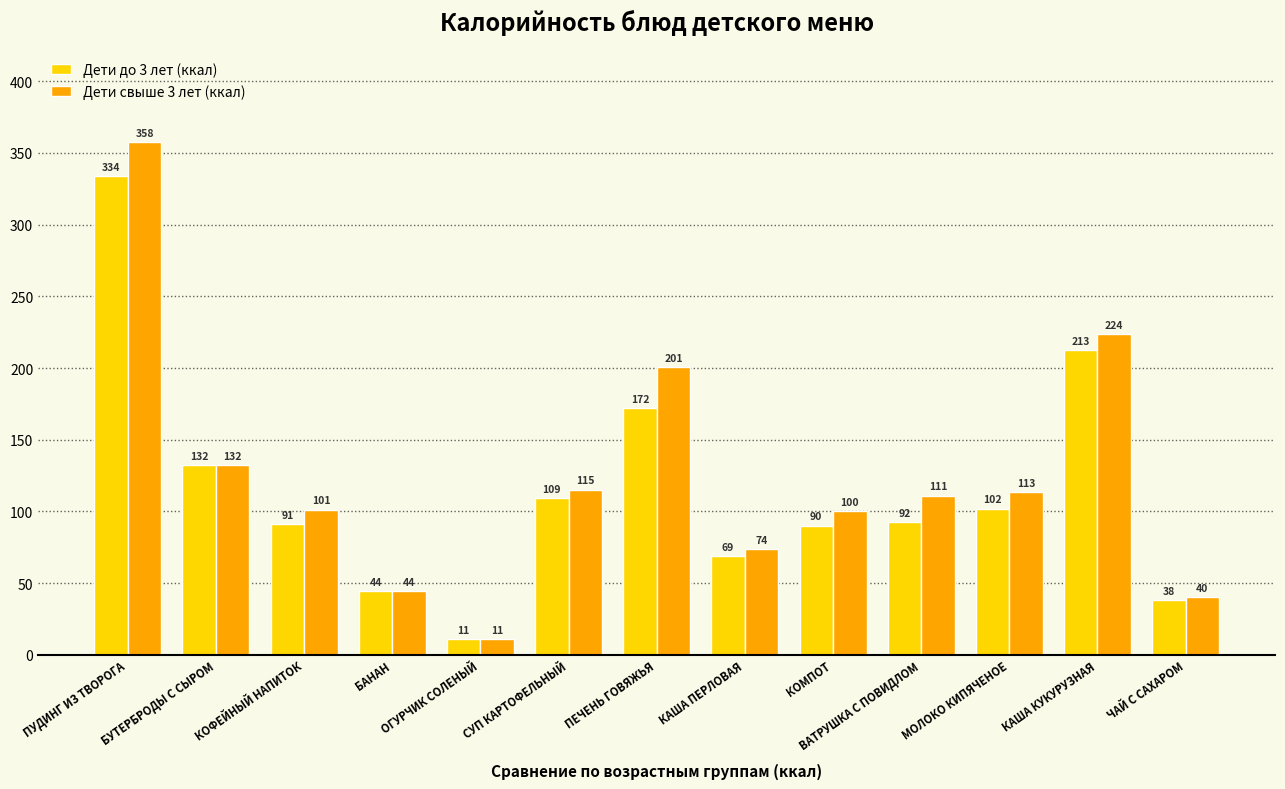

Are the bars grouped side by side (vs. stacked)?

Yes